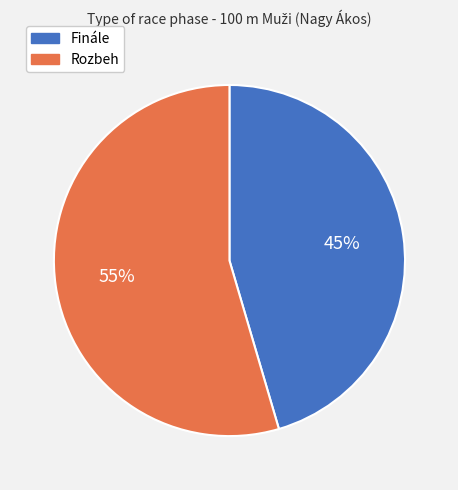

Count the number of slices in the pie.

2